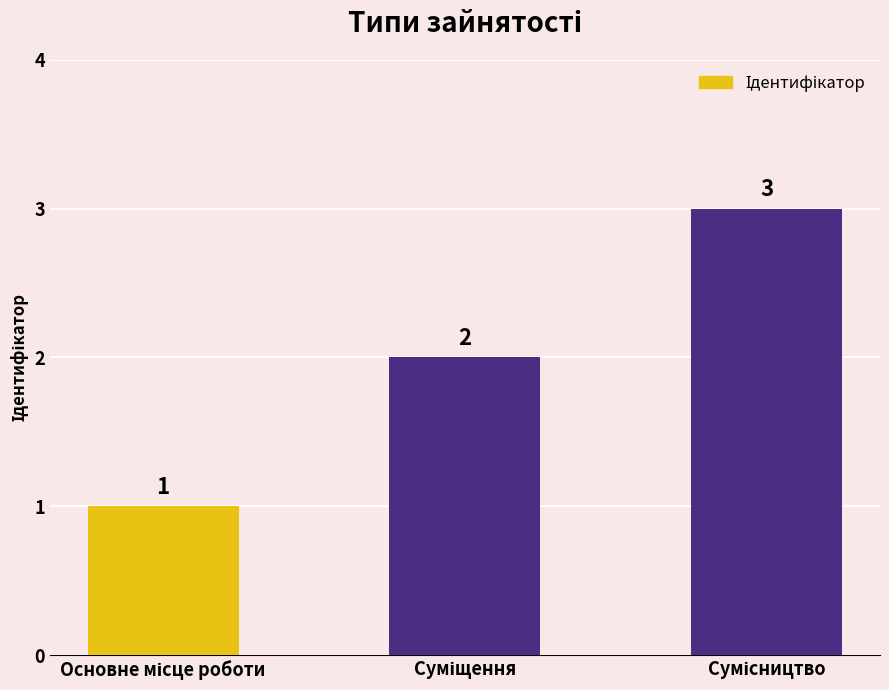

How many values are between 1 and 3?

3